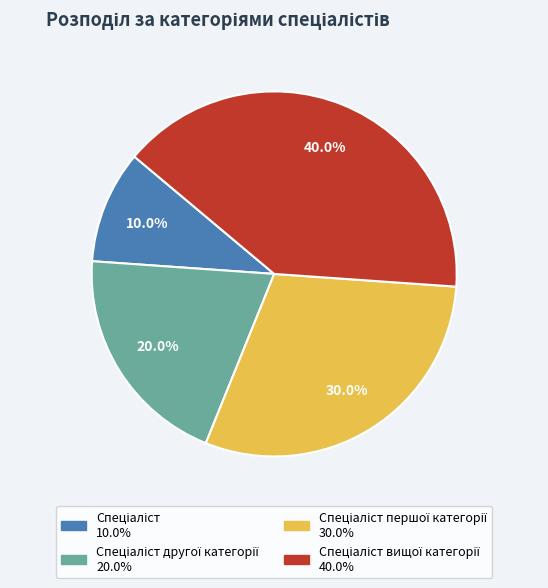

Is there any slice that represents more than half of the pie?

No